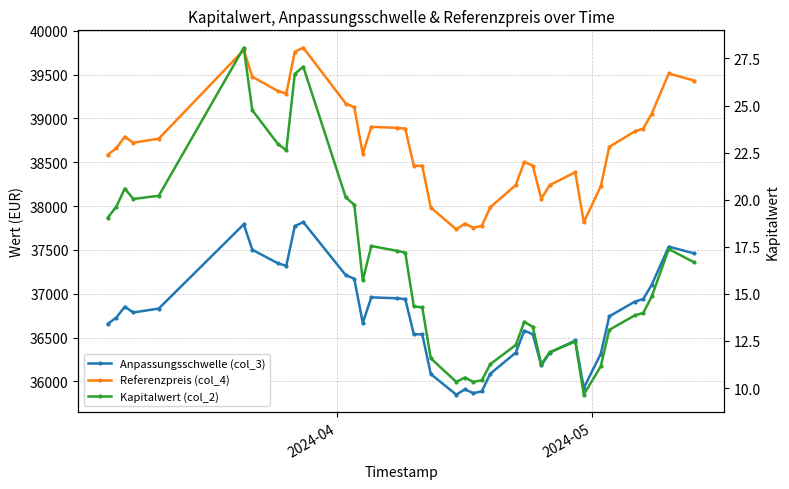

Reading right to left, transcribe all the data shown in this chart.

Anpassungsschwelle (col_3): 37459.9	37537.2	37103.6	36940.0	36909.7	36741.9	36314.4	35925.1	36466.8	36327.7	36181.5	36537.9	36578.5	36328.0	36087.1	35886.6	35865.6	35909.0	35848.4	36084.1	36536.1	36538.4	36939.5	36948.2	36958.8	36667.1	37170.8	37211.7	37817.0	37772.1	37318.2	37348.0	37502.1	37792.3	36831.2	36786.6	36851.8	36728.0	36655.9
Referenzpreis (col_4): 39431.5	39512.8	39056.4	38884.3	38852.3	38675.7	38225.7	37815.9	38386.1	38239.7	38085.8	38460.9	38503.7	38240.0	37986.4	37775.4	37753.3	37799.0	37735.1	37983.2	38459.1	38461.5	38883.7	38892.8	38904.0	38597.0	39127.1	39170.2	39807.4	39760.1	39282.3	39313.6	39475.9	39781.4	38769.7	38722.7	38791.3	38661.1	38585.2
Kapitalwert (col_2): 16.7	17.4	14.9	14.0	13.9	13.1	11.2	9.7	12.5	11.9	11.3	13.2	13.5	12.3	11.3	10.4	10.3	10.6	10.3	11.6	14.3	14.3	17.2	17.3	17.5	15.7	19.7	20.1	27.1	26.7	22.6	23.0	24.8	28.1	20.2	20.0	20.6	19.6	19.1